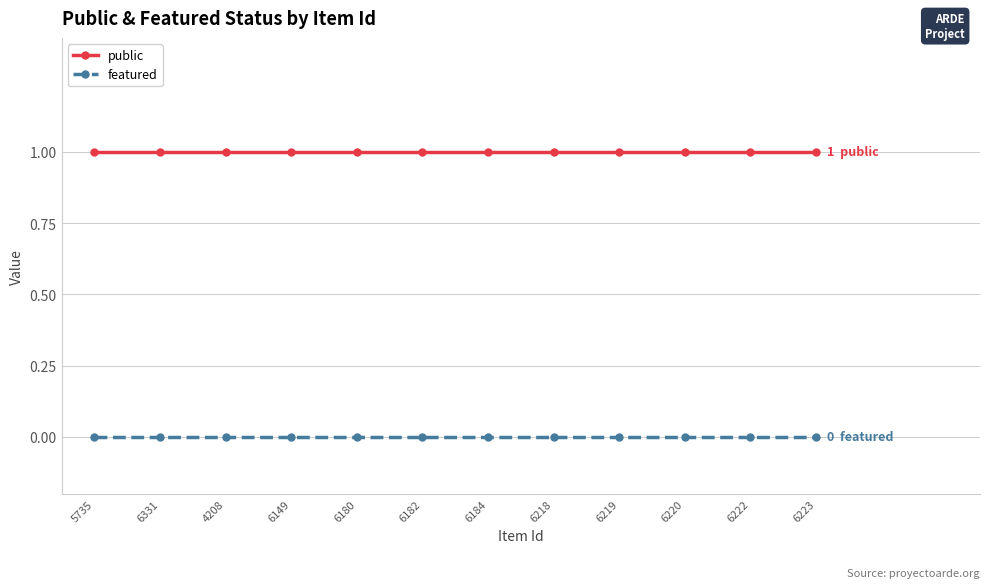

What is the greatest value displayed?

1